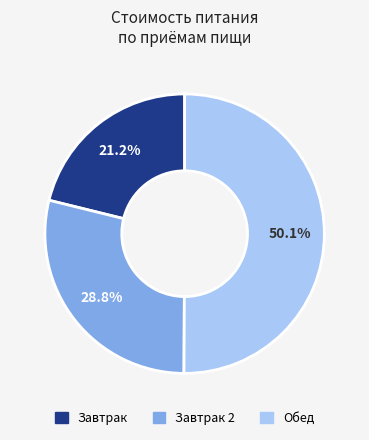

How many slices are in this pie chart?

3